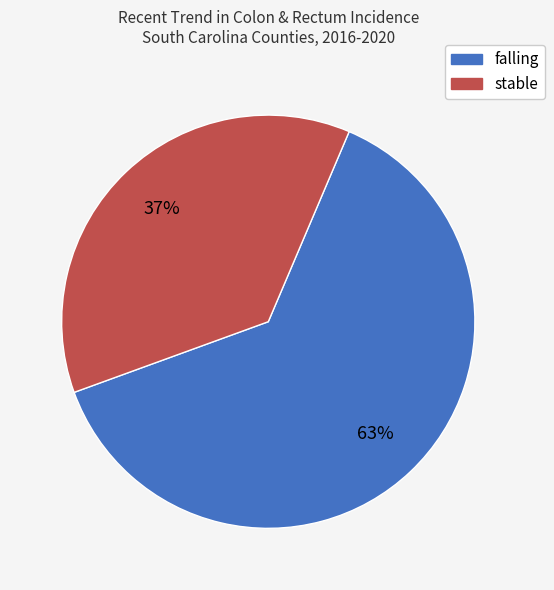

How many slices are in this pie chart?

2